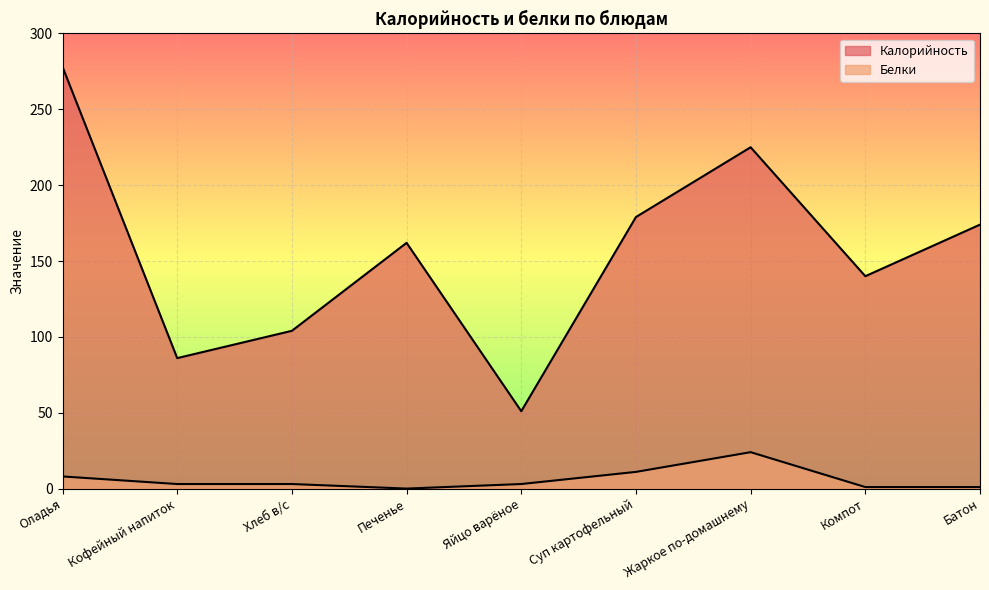

At which label does Калорийность reach its peak?

Оладья